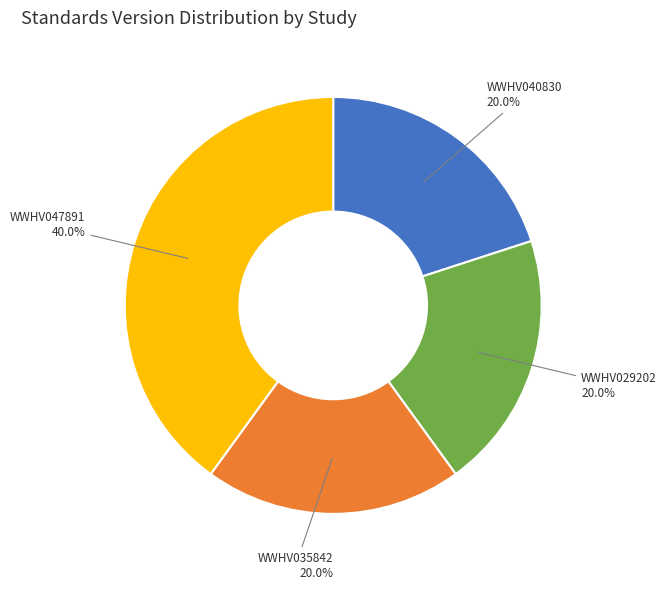

What percentage do WWHV040830 and WWHV047891 together represent?

60.0%